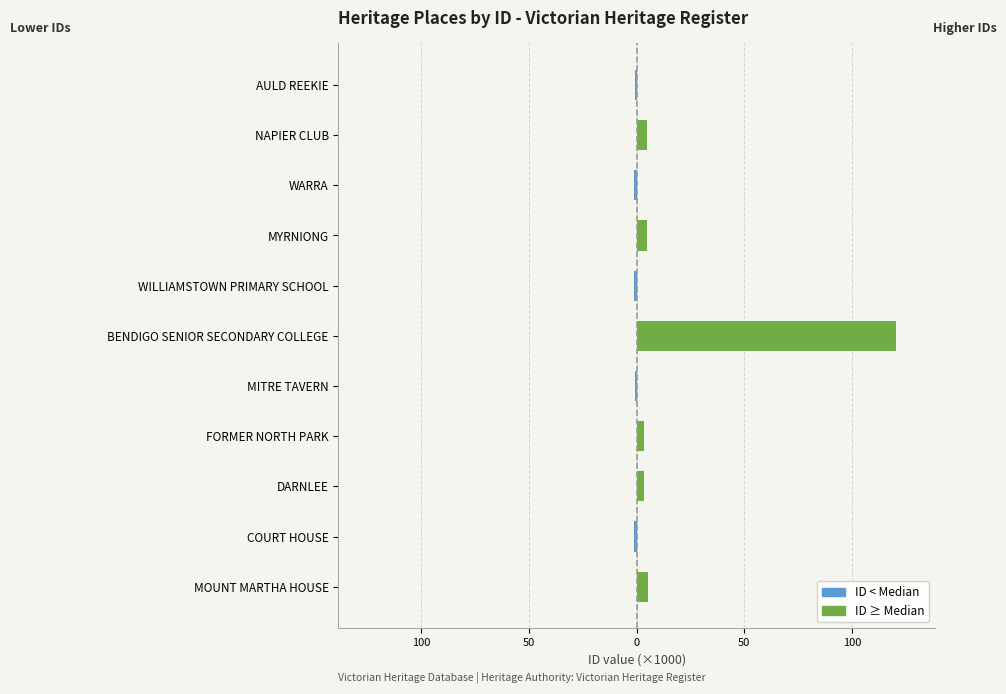

What is the sum of the ID < Median values at AULD REEKIE and NAPIER CLUB?

-0.9